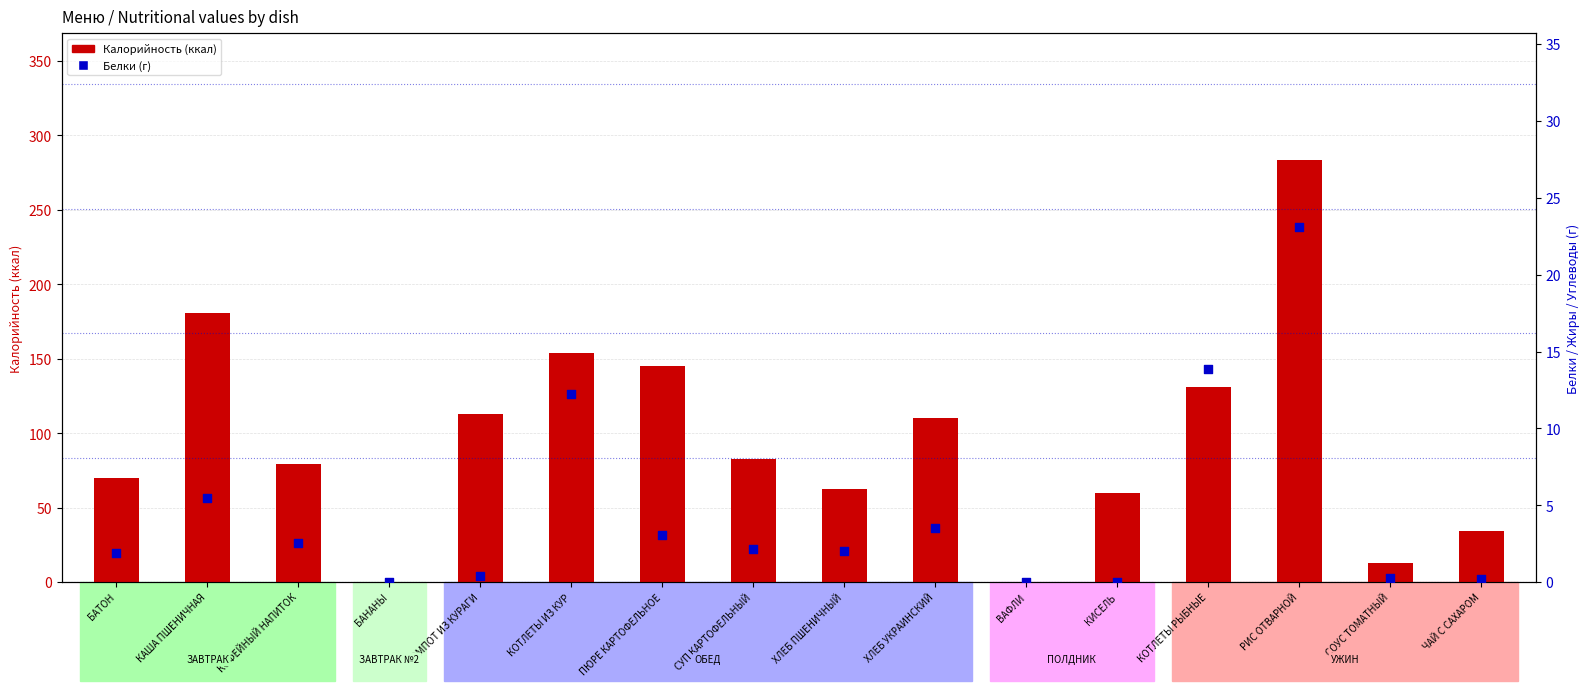

Which series contains the highest Y value?

Калорийность